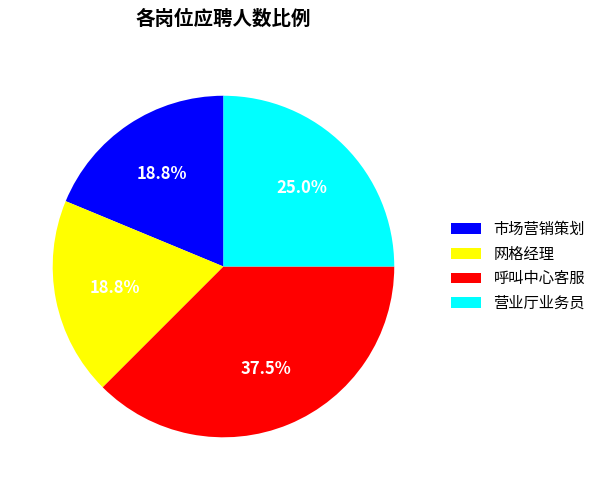

To the nearest percent, what percentage of the pie is 市场营销策划?

19%